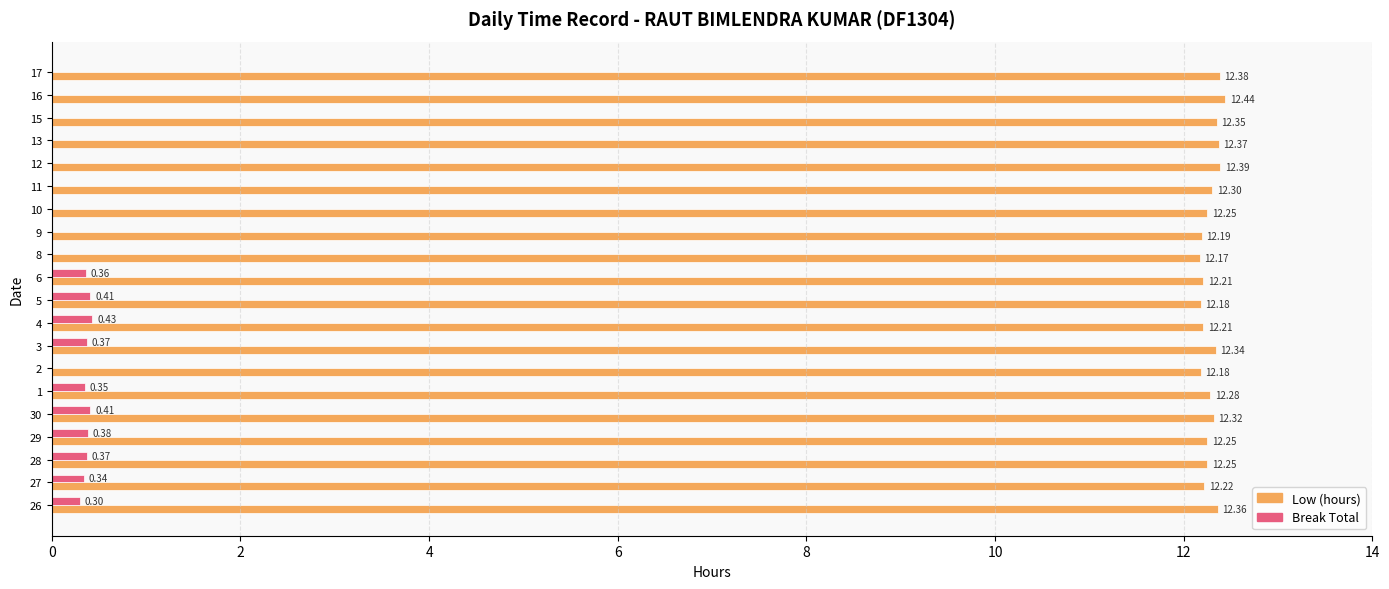

Between 26 and 15, which series saw the biggest shift?

Break Total